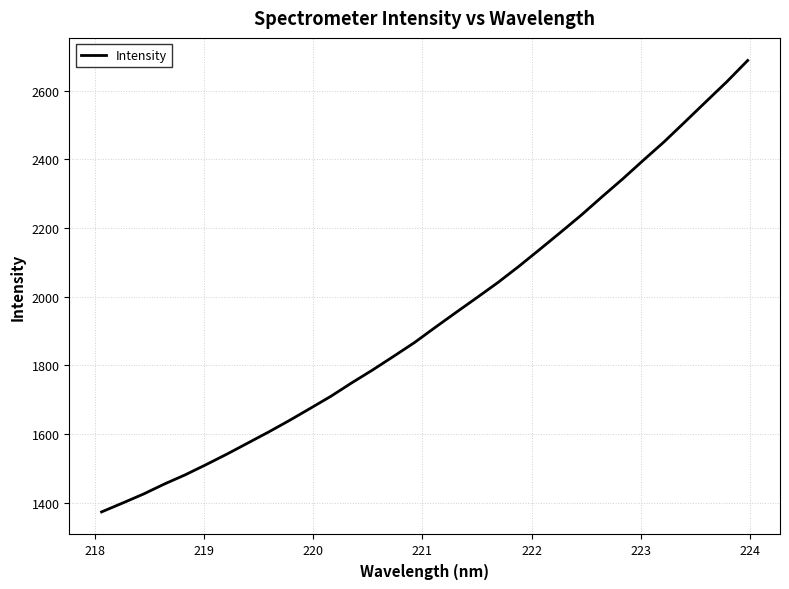

What is the difference between the maximum and minimum values?

1314.9